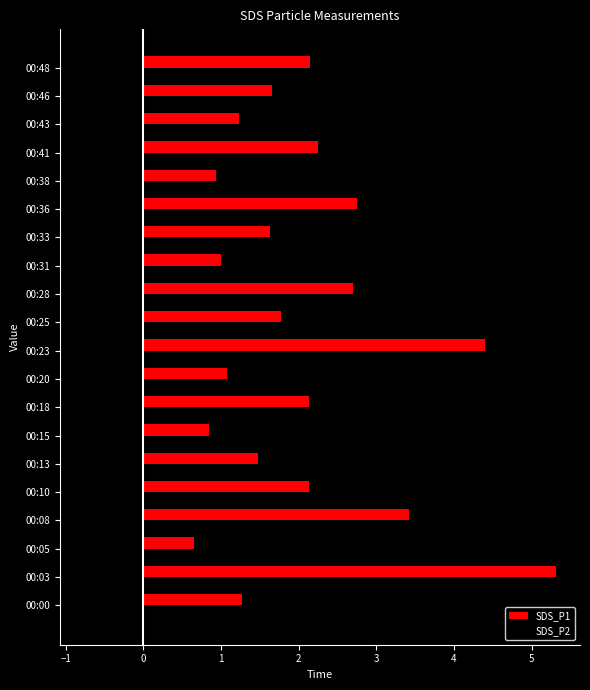

What is the sum of the SDS_P2 values at 00:20 and 00:03?

-1.1